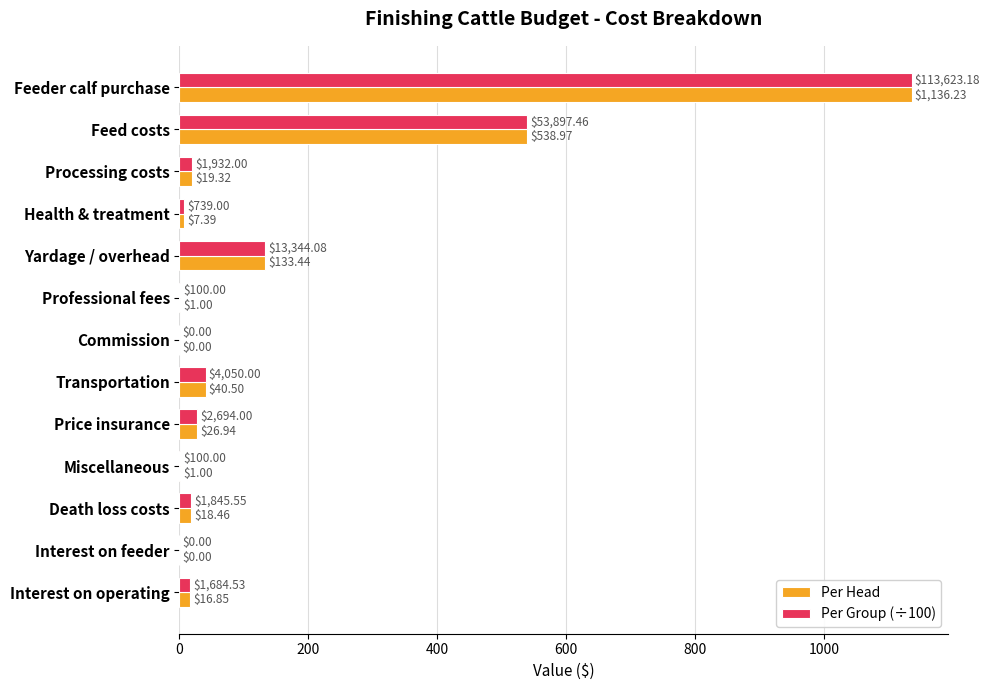

Count the number of data series in this chart.

2